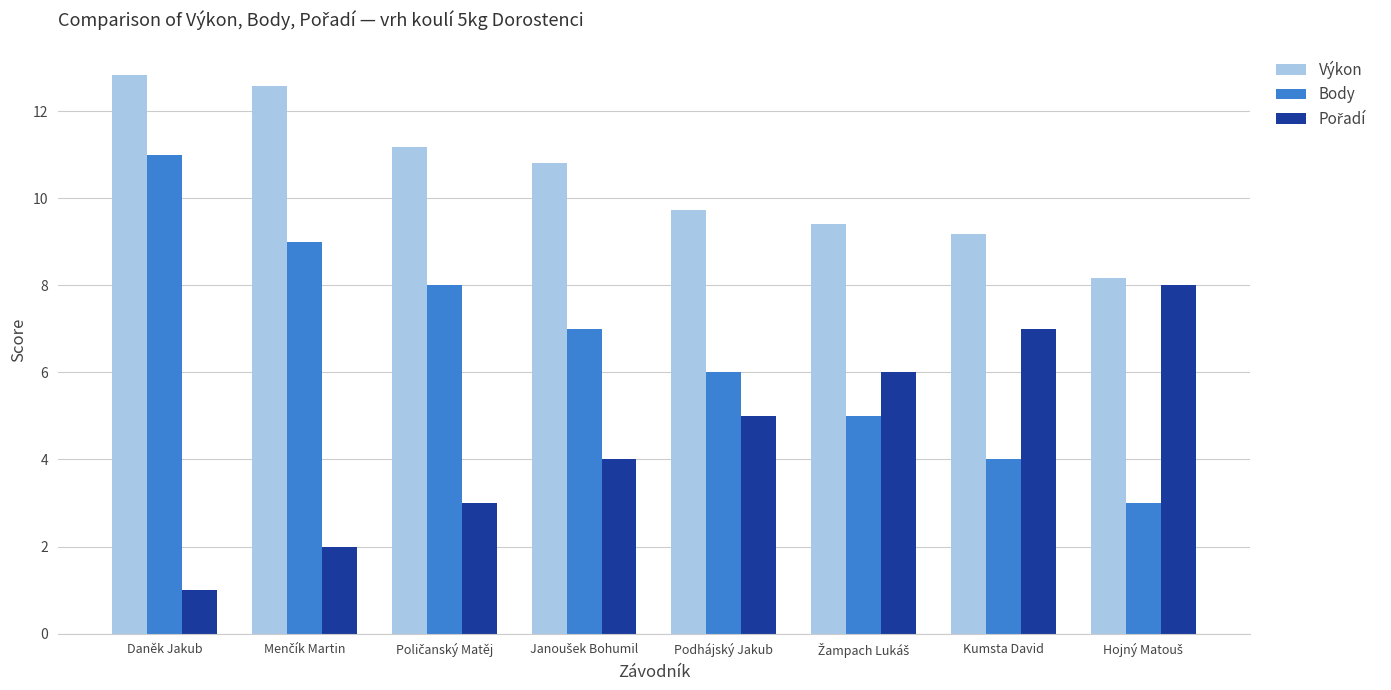

What is the spread (max minus min) of values at Podhájský Jakub?

4.7